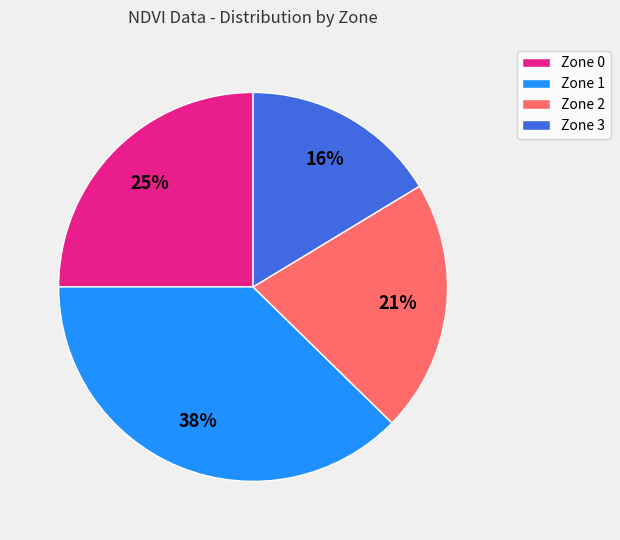

To the nearest percent, what is the average slice percentage?

25%